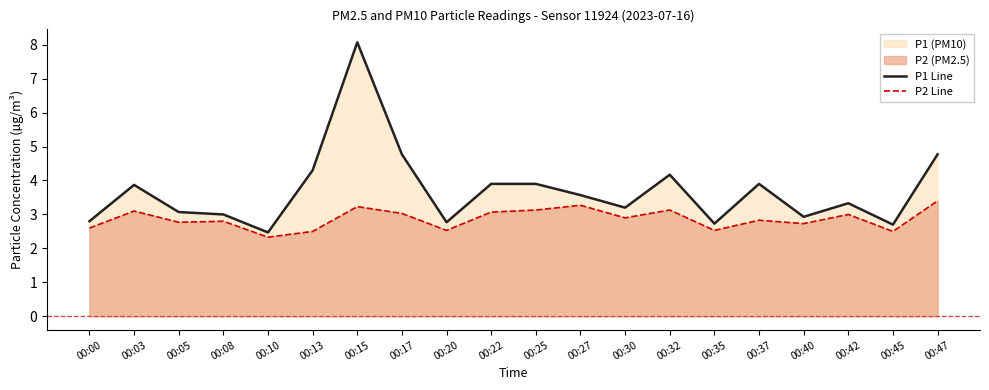

List the series in order of their overall mean, highest first.

P1 Line, P2 Line